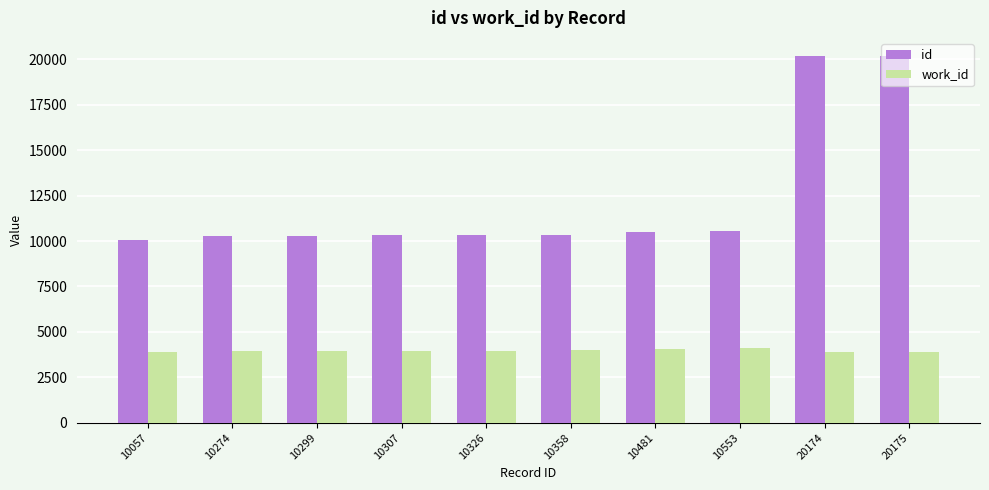

At 10358, list the series in order from smallest to largest.

work_id, id